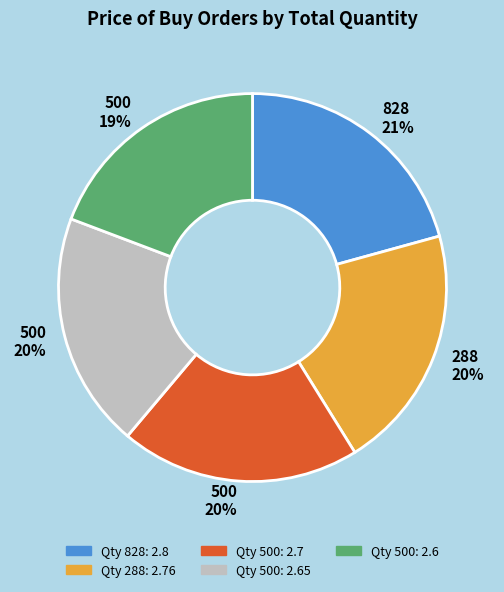

Is there any slice that represents more than half of the pie?

No